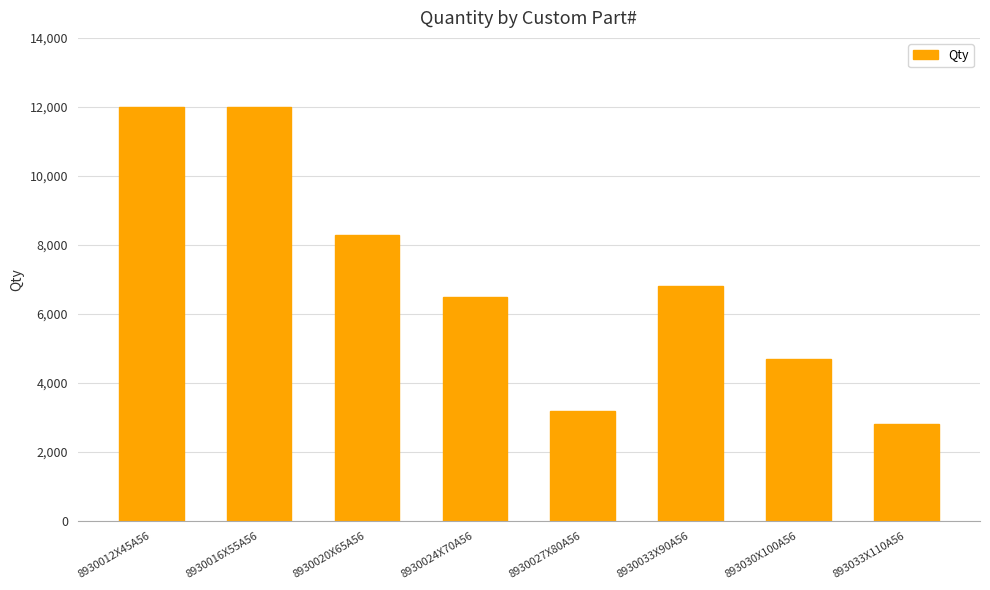

Reading left to right, list all the values displayed in this chart.

8930012X45A56=12000	8930016X55A56=12000	8930020X65A56=8300	8930024X70A56=6500	8930027X80A56=3200	8930033X90A56=6800	893030X100A56=4700	893033X110A56=2800